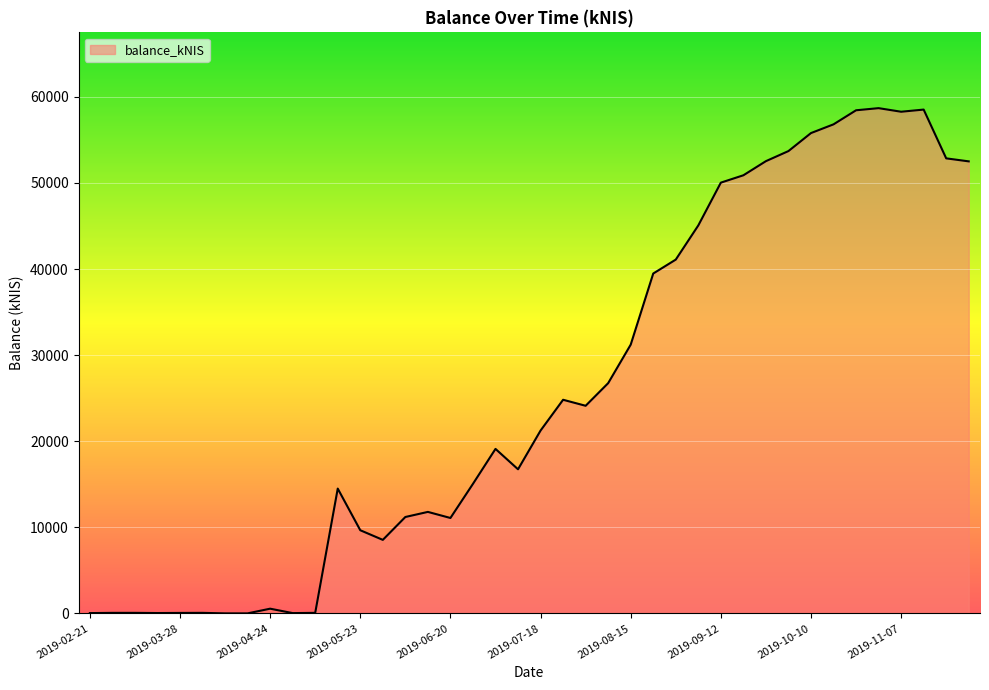

What is the greatest value displayed?

58683.8